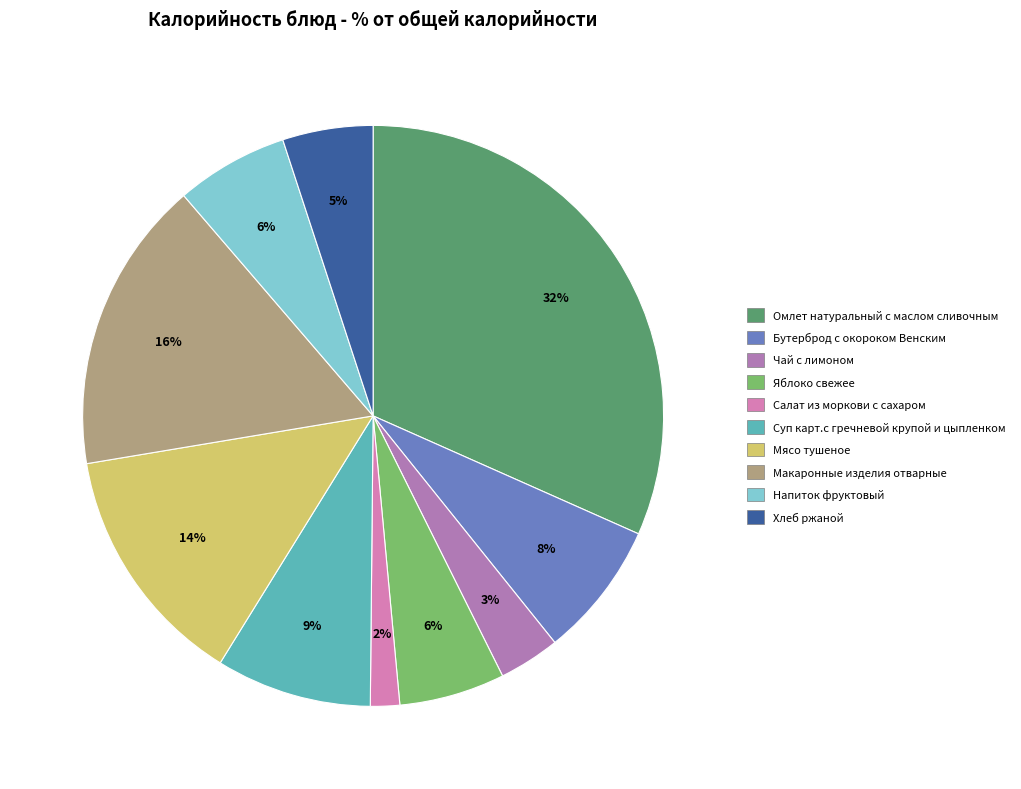

How many slices are in this pie chart?

10